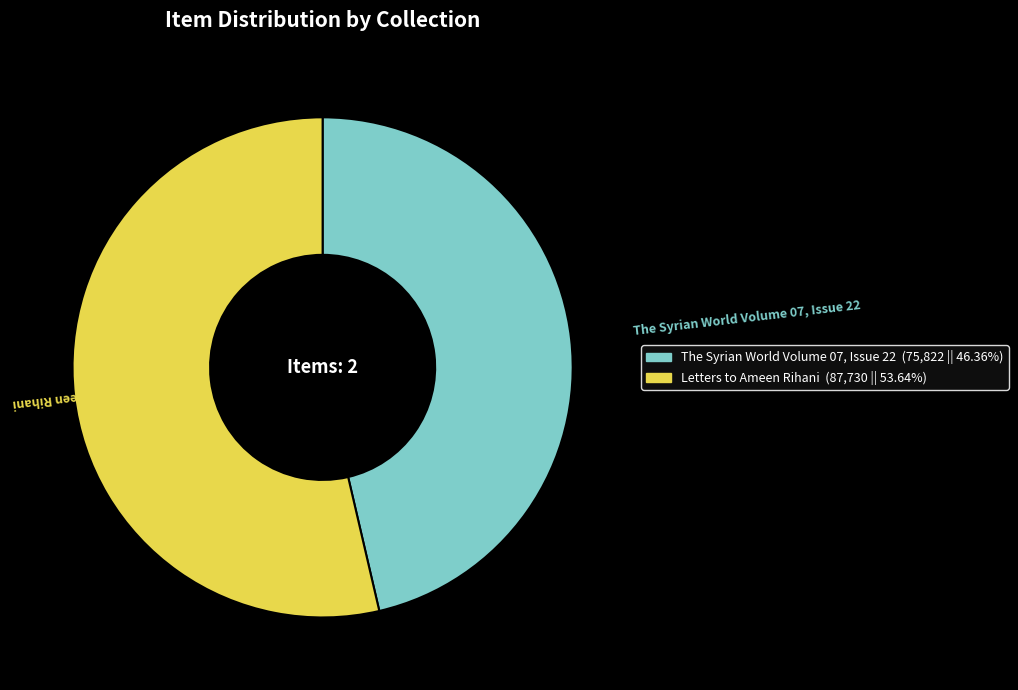

Rank the categories by value from lowest to highest.

The Syrian World Volume 07, Issue 22, Letters to Ameen Rihani